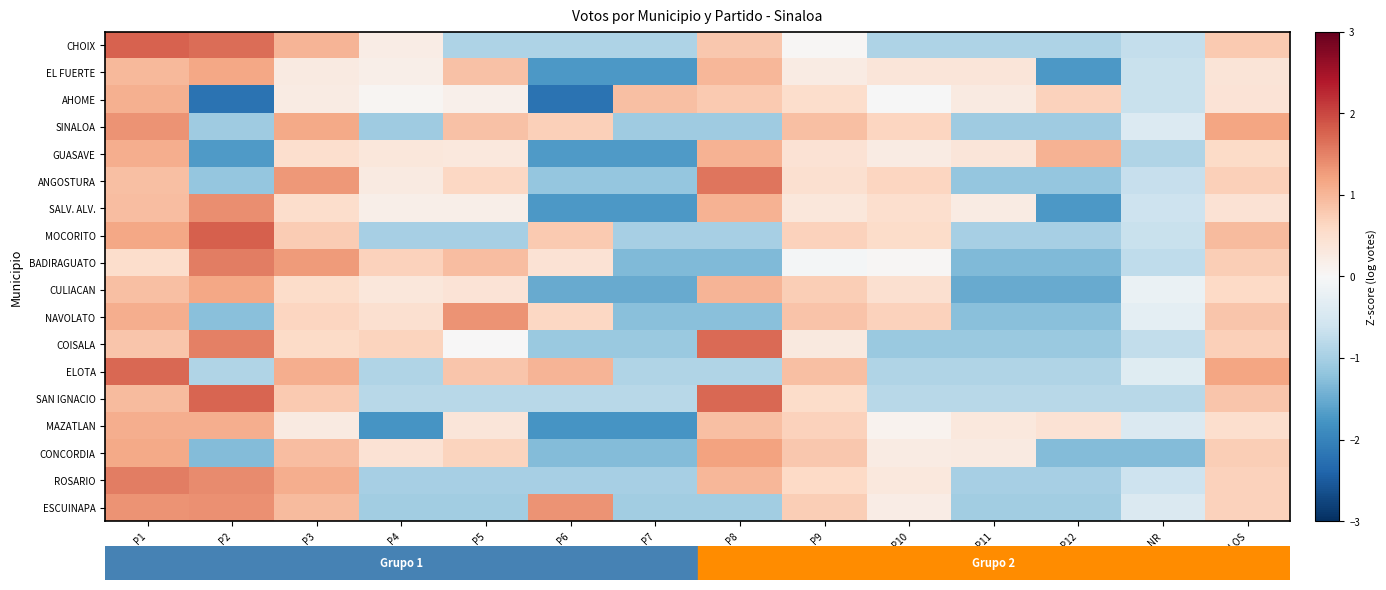

What is the difference between the highest and lowest values at P10?

1.8